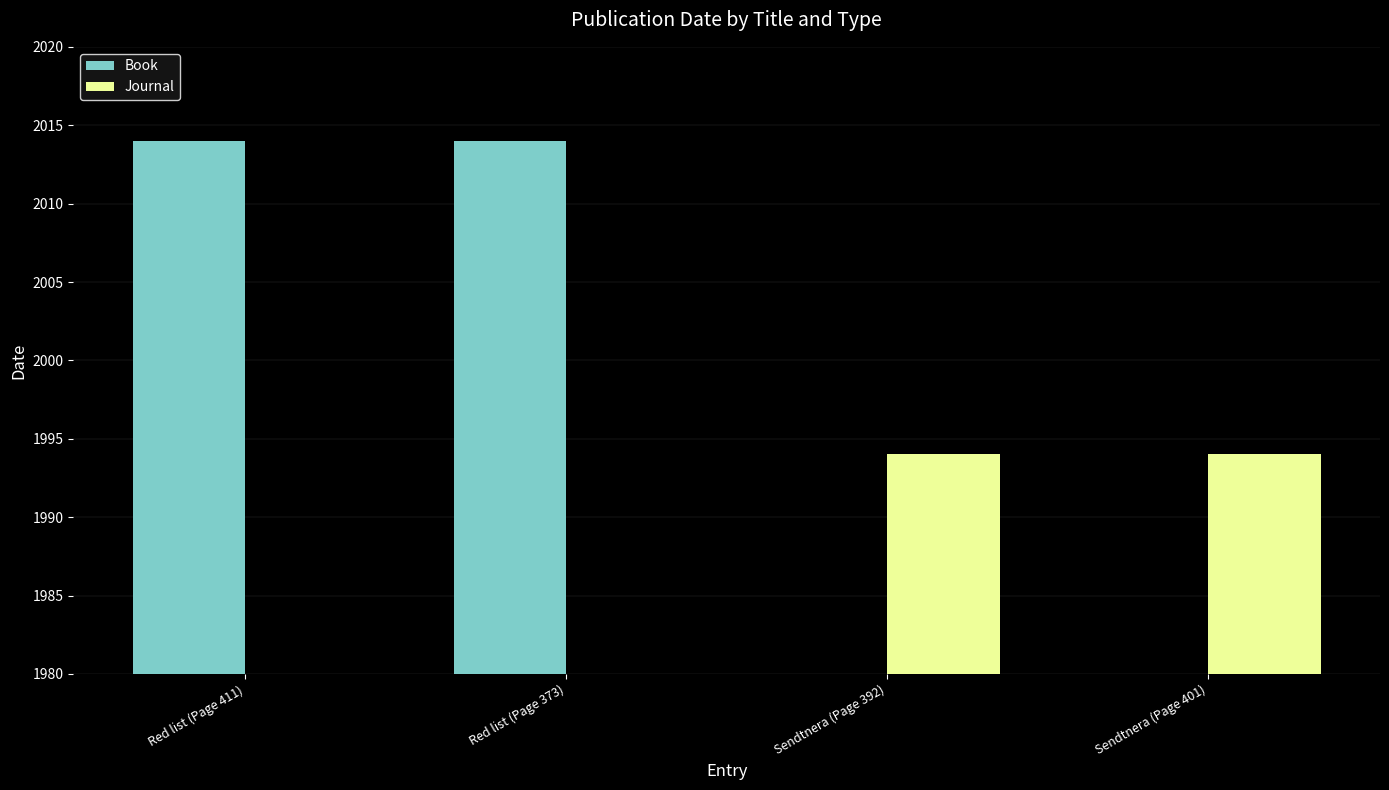

What is the label of the 1st bar from the right?

Sendtnera (Page 401)